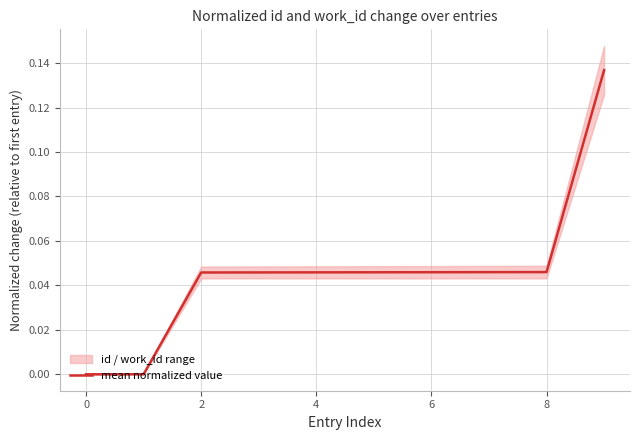

What is the label of the 1st point from the right?

9